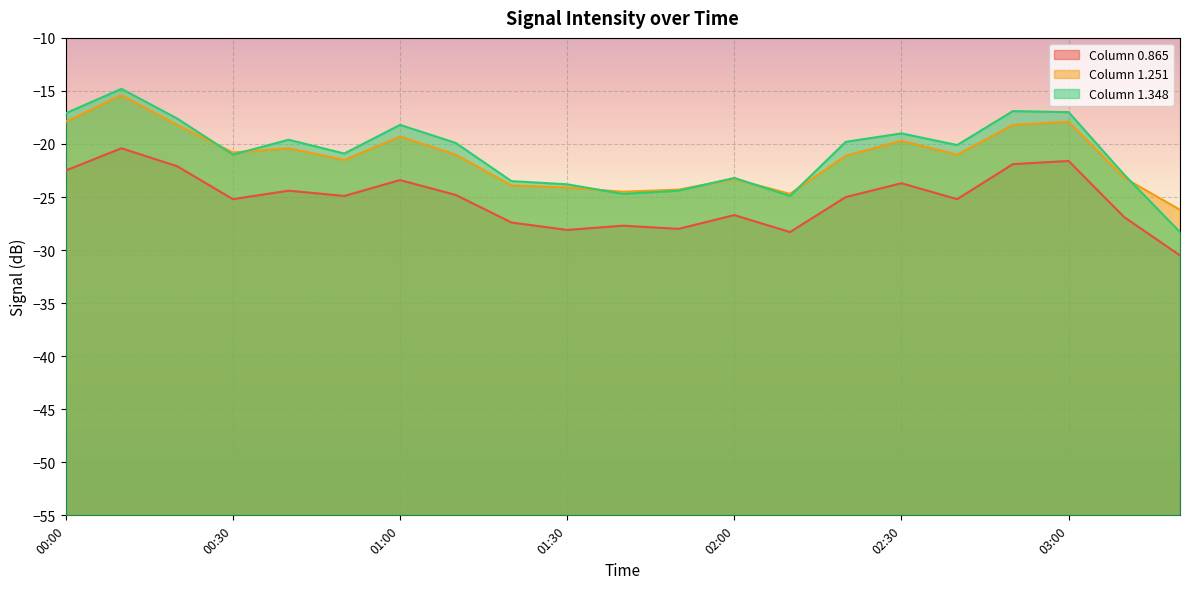

At which category is the sum across all series the highest?

00:10